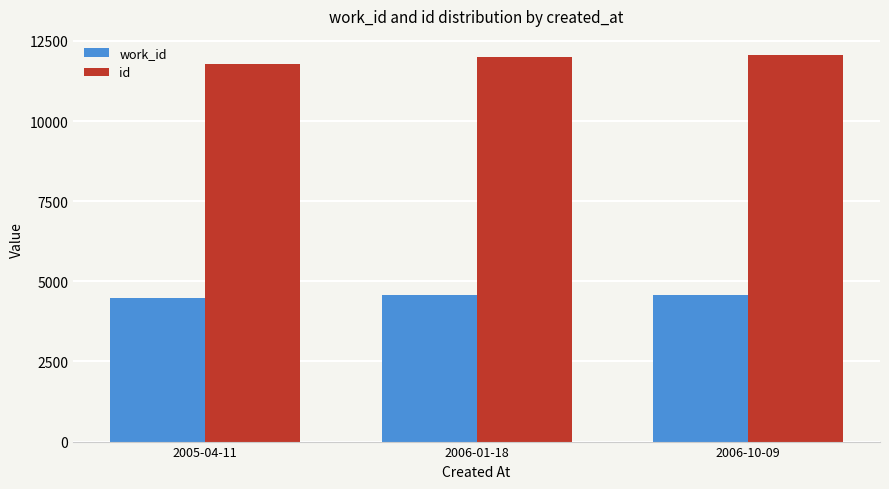

Count the work_id values in the range 4472 to 4582.

3